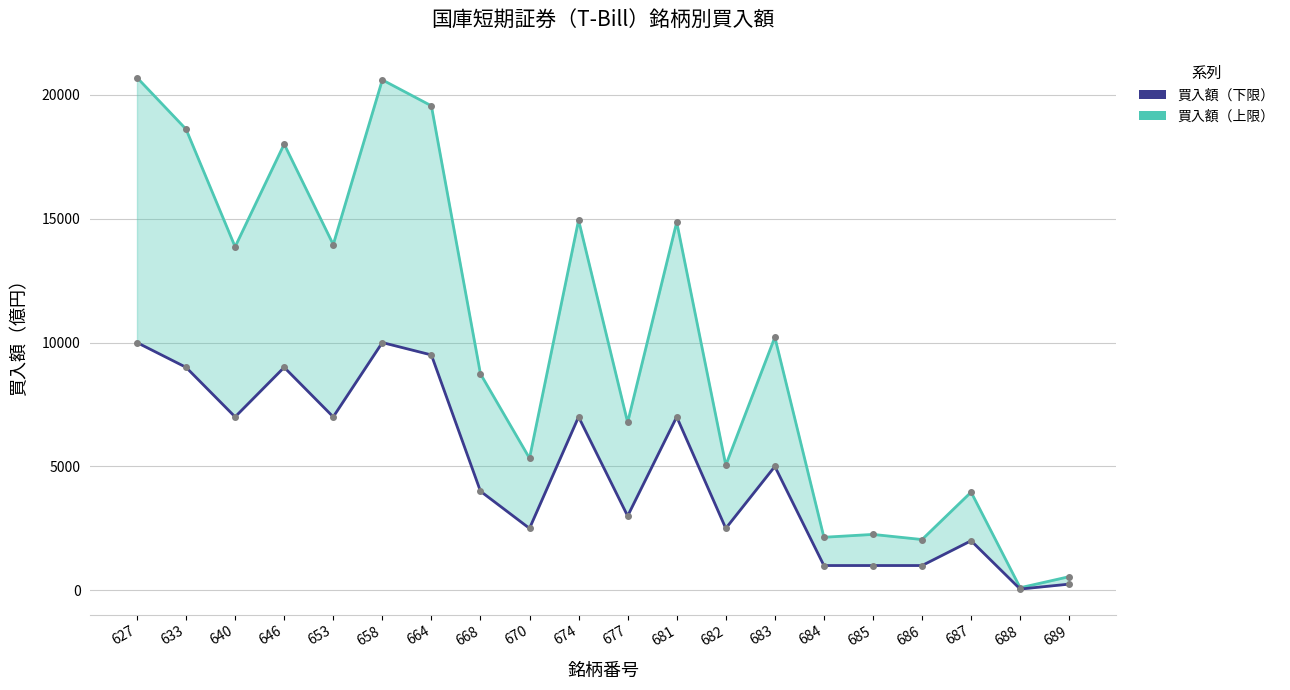

True or false: 買入額（下限） and 買入額（上限） cross at least once.

False